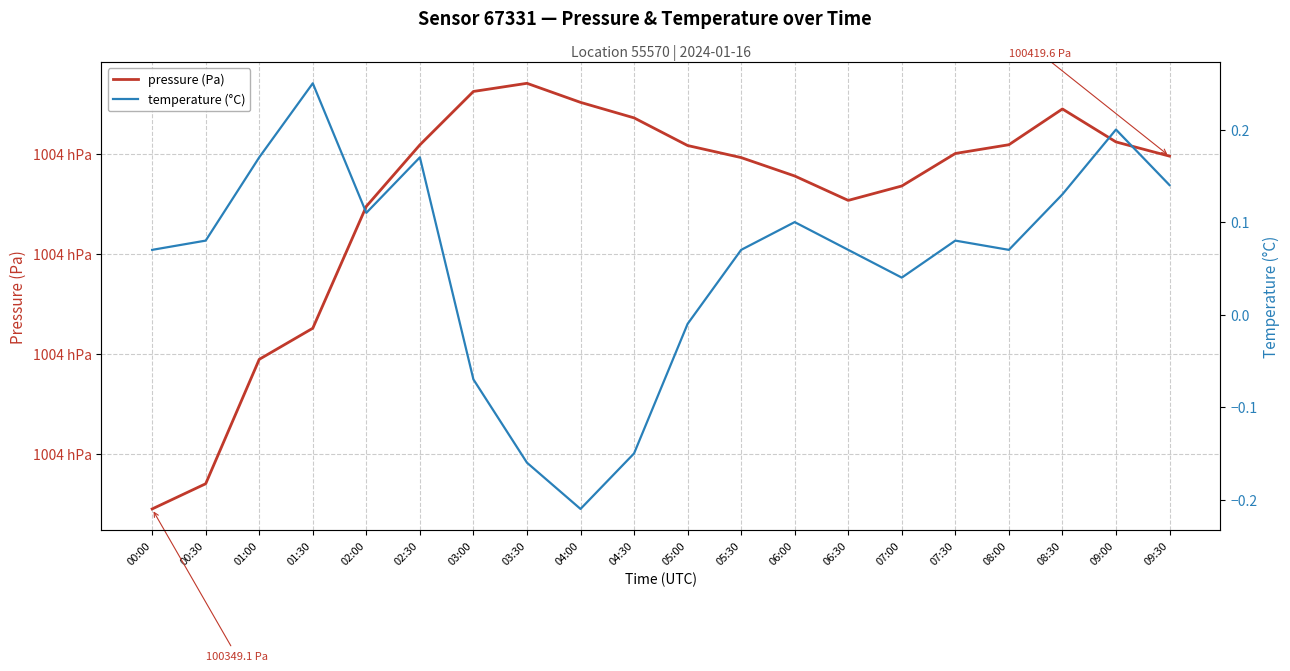

What is the label of the 1st point from the left?

00:00